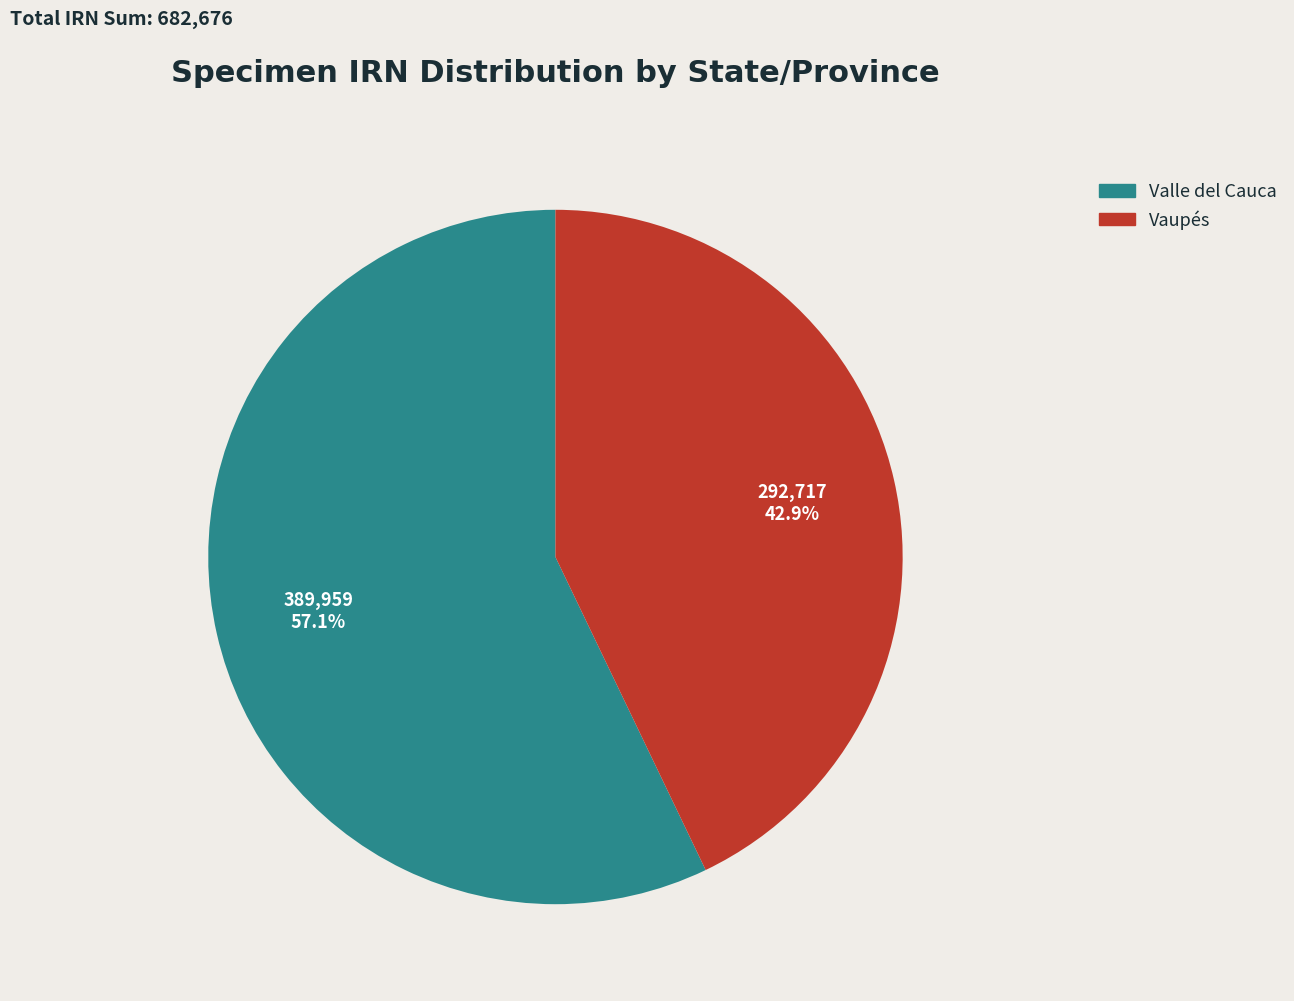

Does Vaupés account for over 50% of the chart?

No